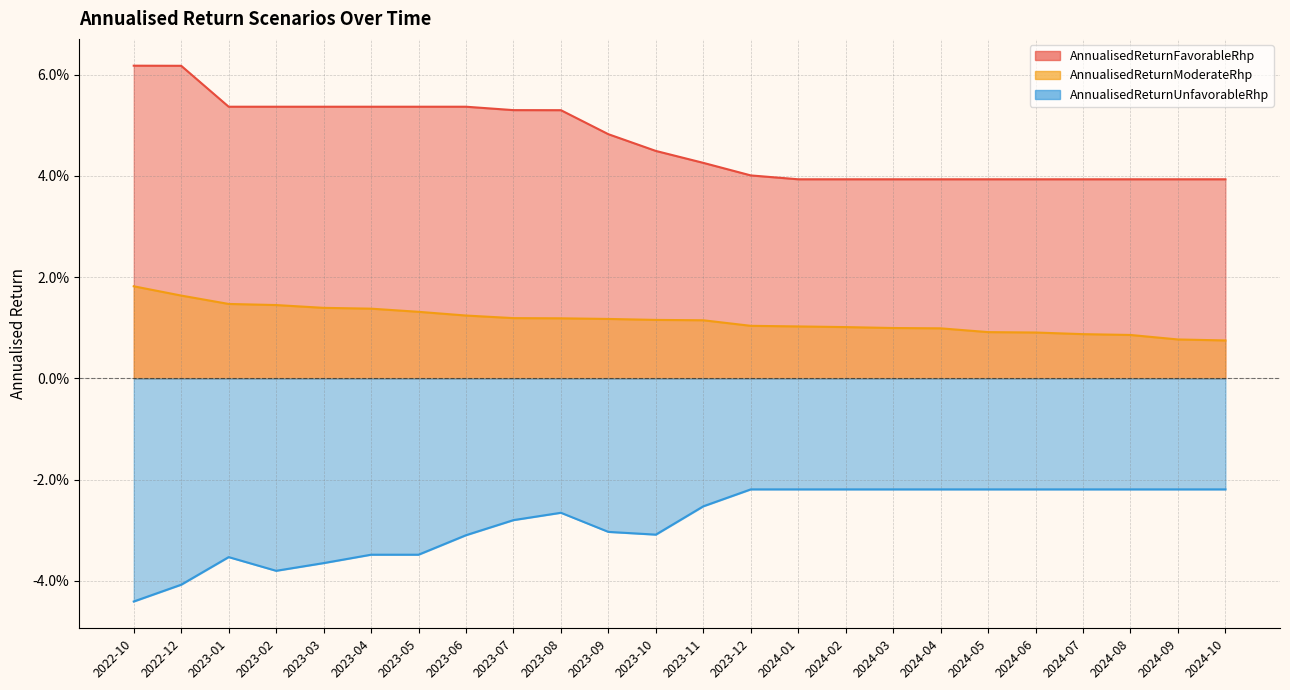

At which label is AnnualisedReturnModerateRhp closest to 0?

2024-10